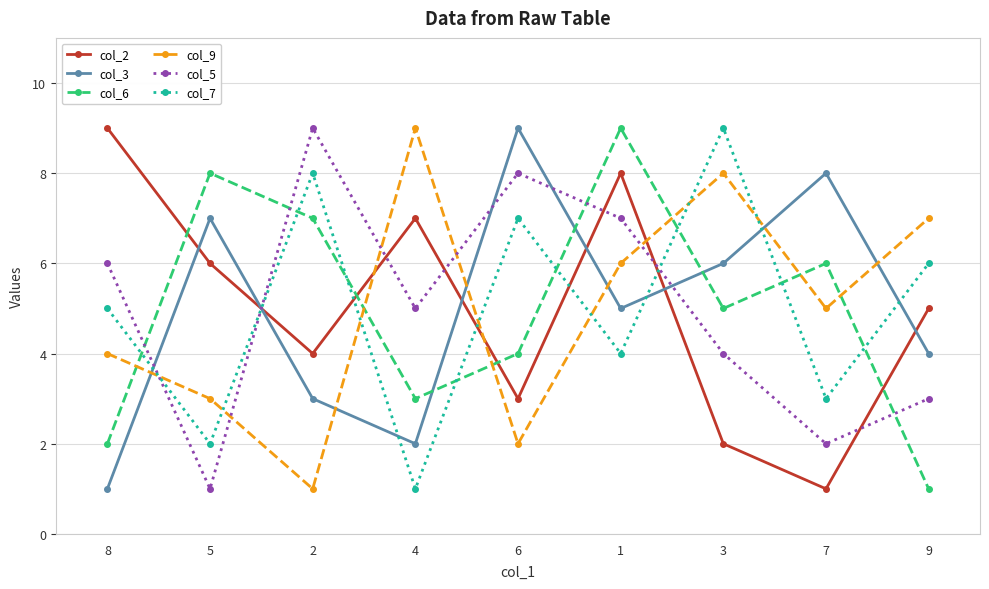

What is the total value across all series at 9?

26